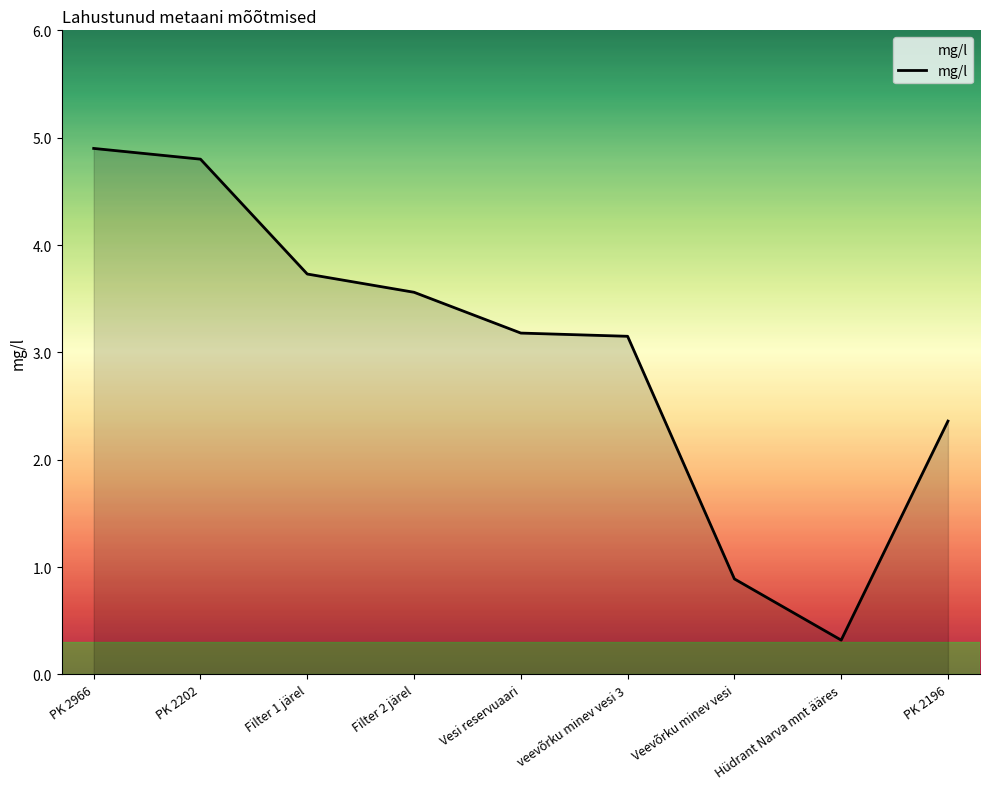

What position from the right is veevõrku minev vesi 3?

4